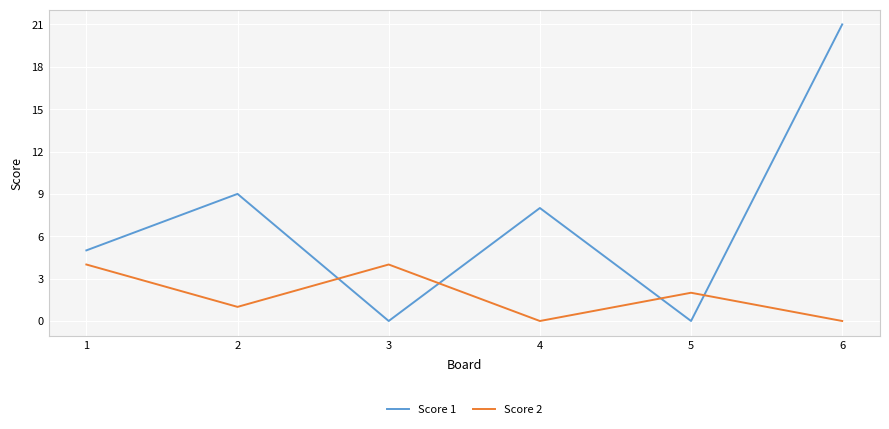

What is the difference between the second highest and second lowest values in the Score 2 series?

4